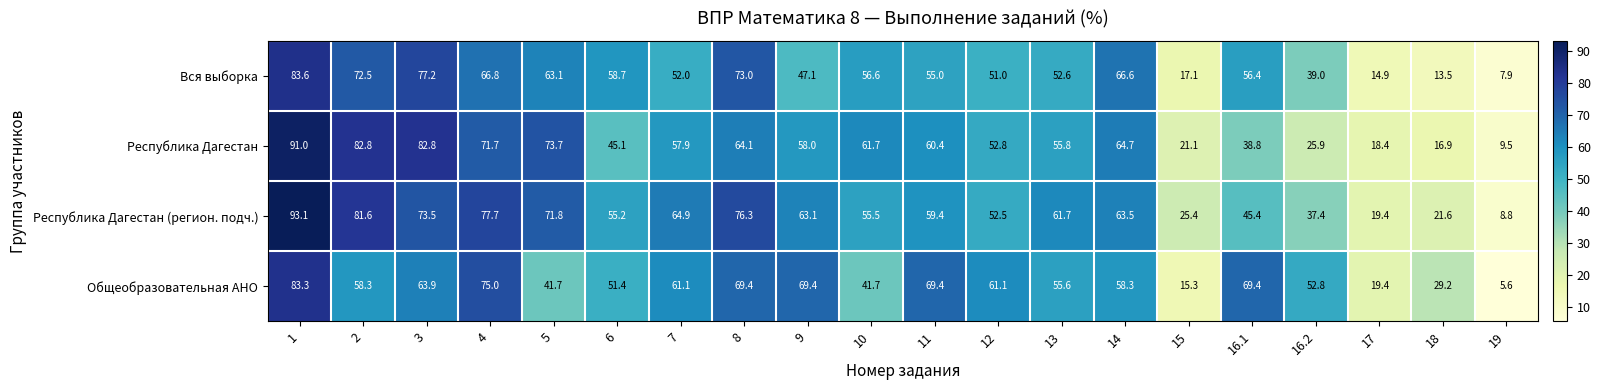

What value does the Республика Дагестан series have at 18?

16.9